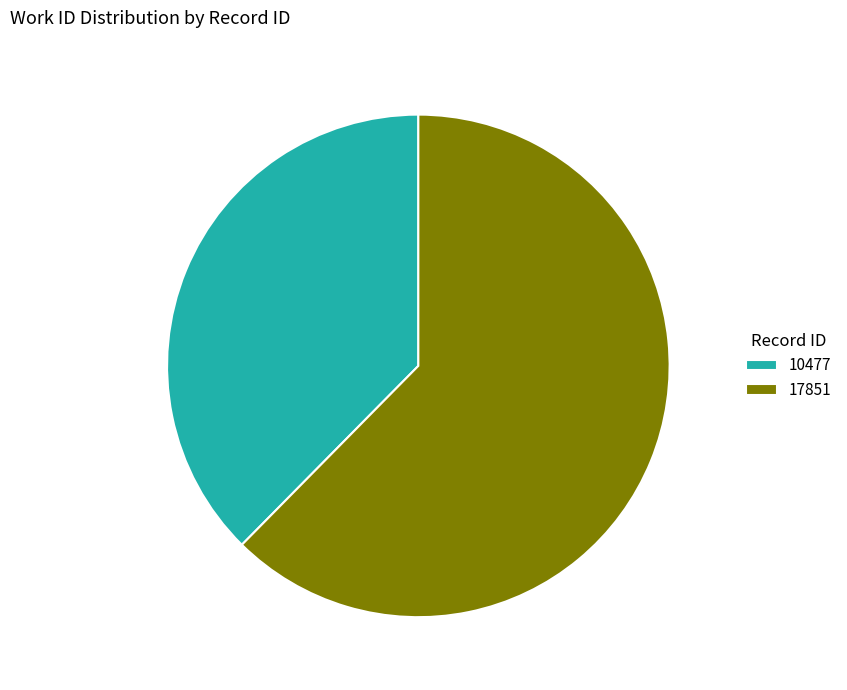

Which slice is the smallest?

10477